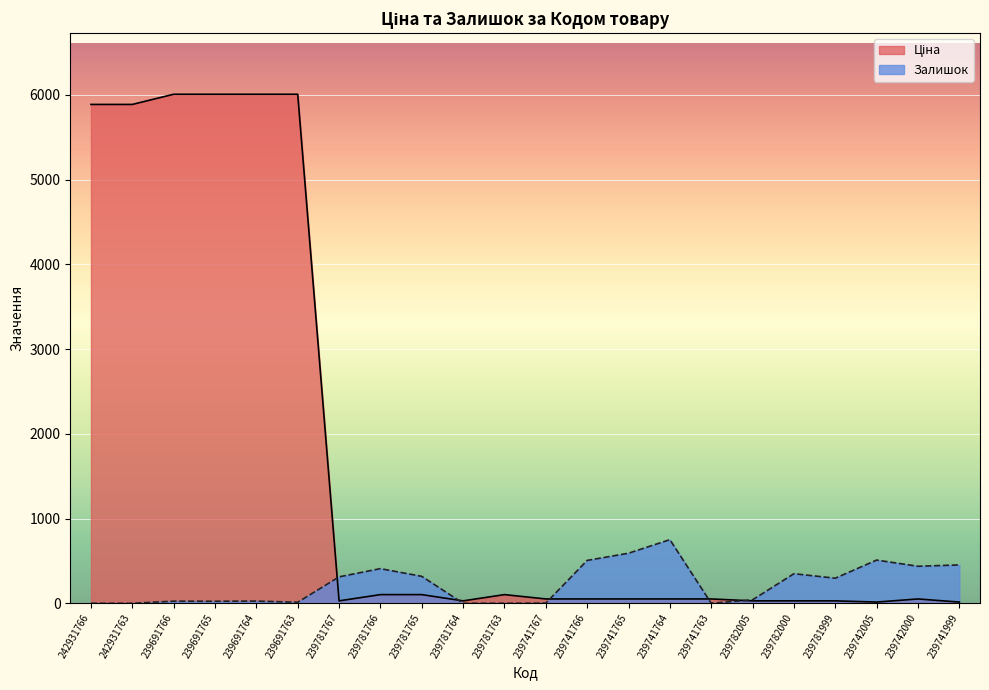

Read the Залишок value at 239781767.

312.0